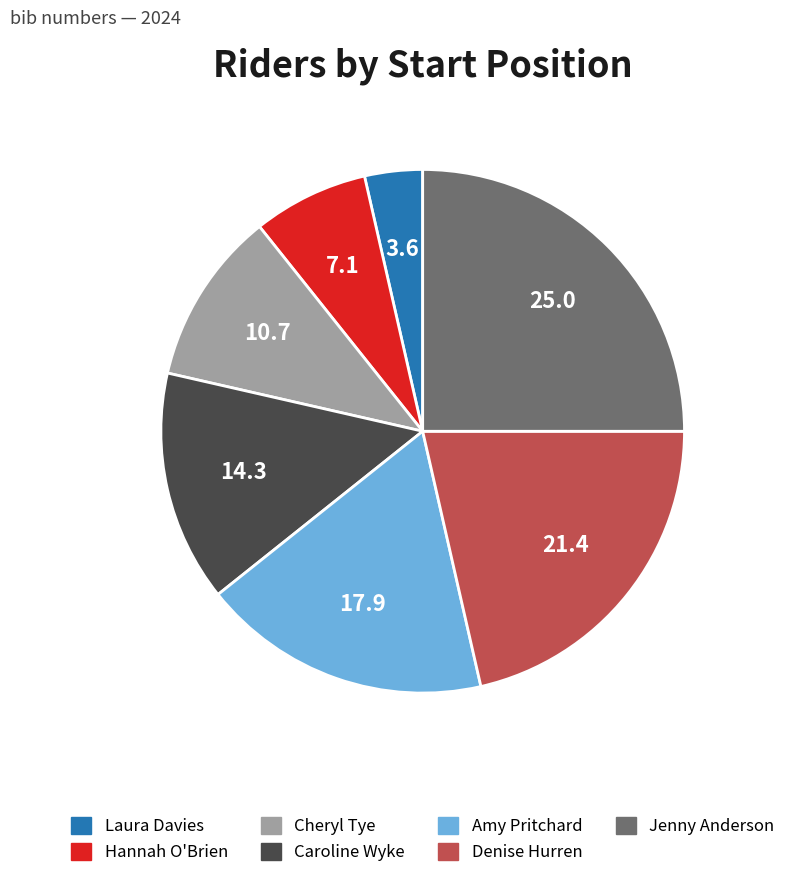

Is it true that Hannah O'Brien is 7% of the pie?

True